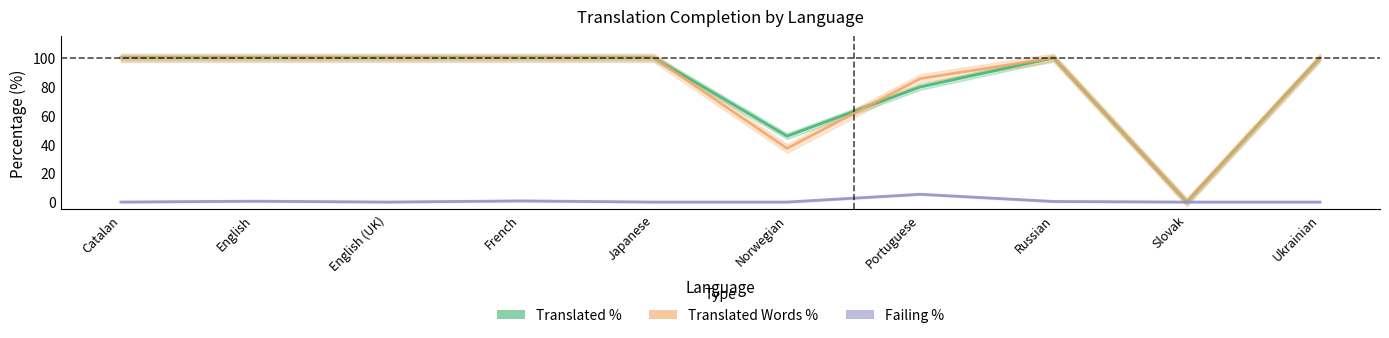

Is it true that Translated Words % equals 100.0 at Japanese?

True